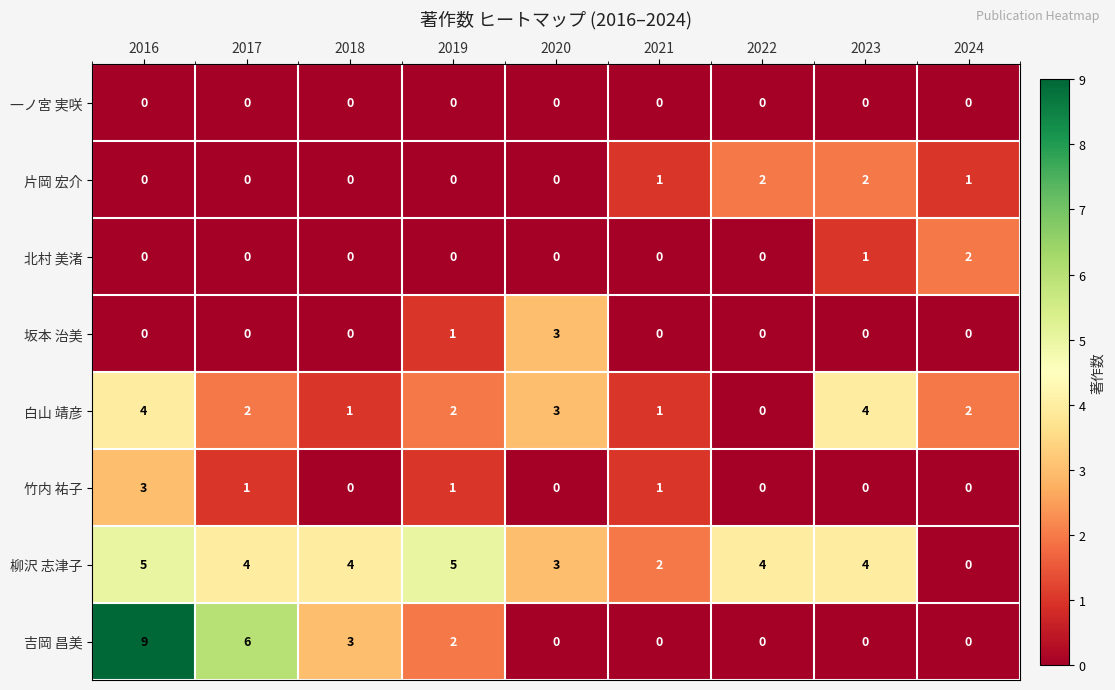

What is the difference between the maximum and second lowest values in the 竹内 祐子 series?

3